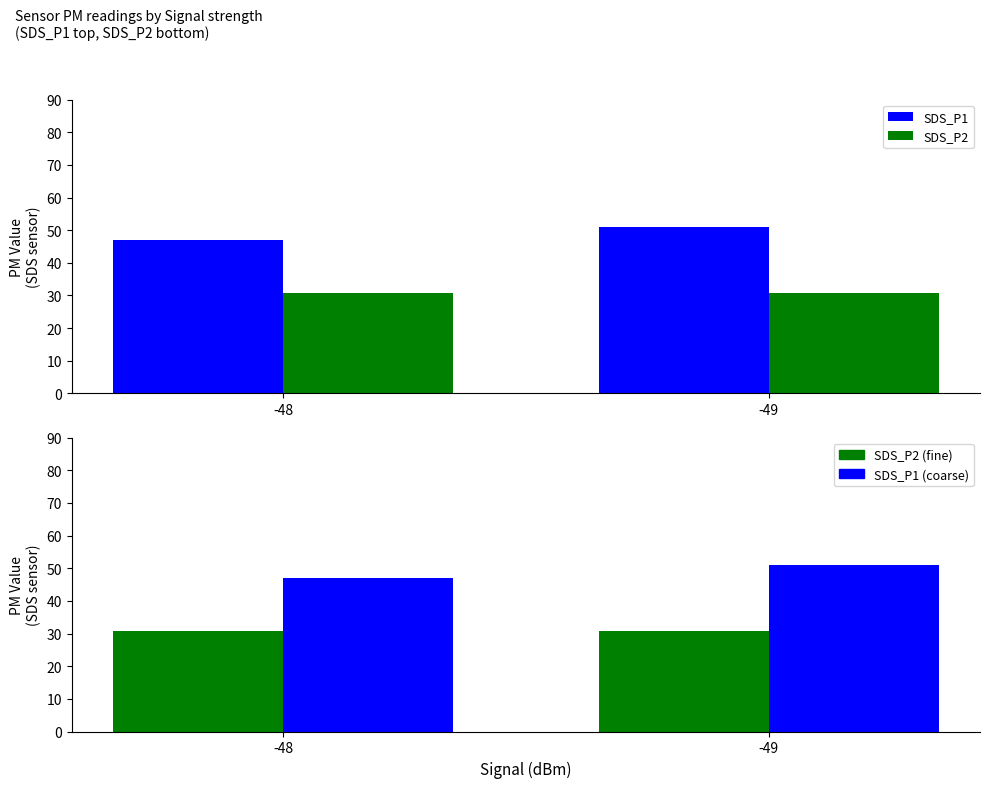

What are all the series names shown in the legend?

SDS_P1, SDS_P2